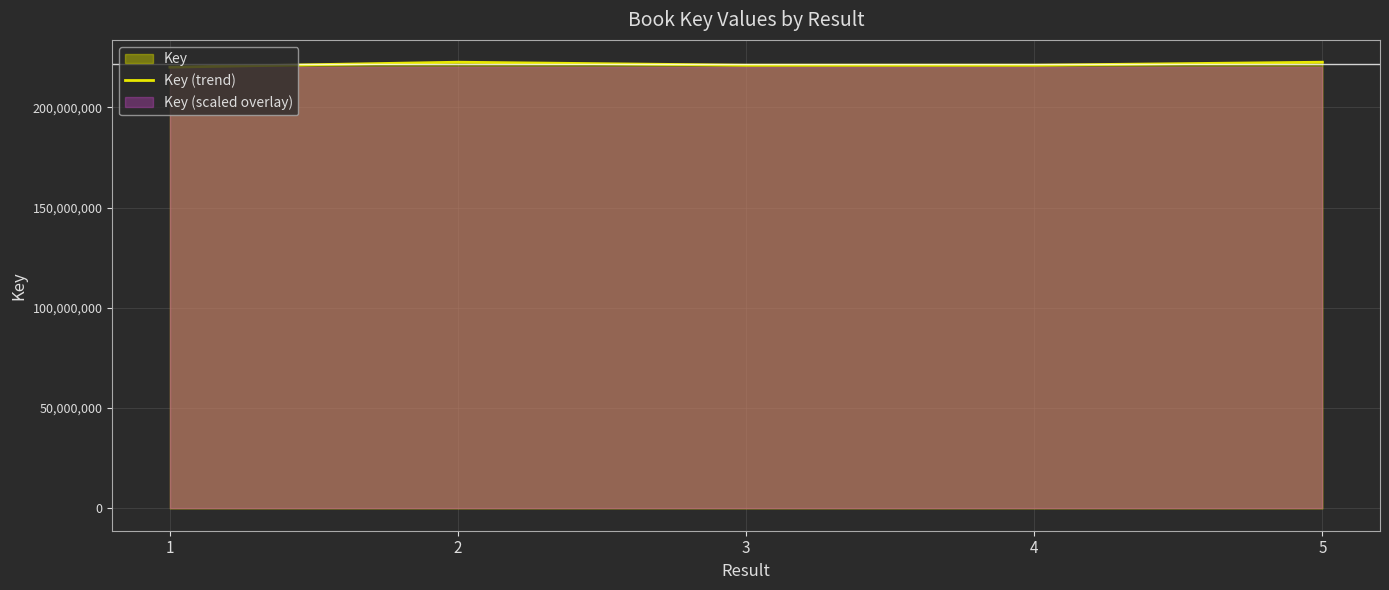

At which category does the chart reach its minimum across all series?

1